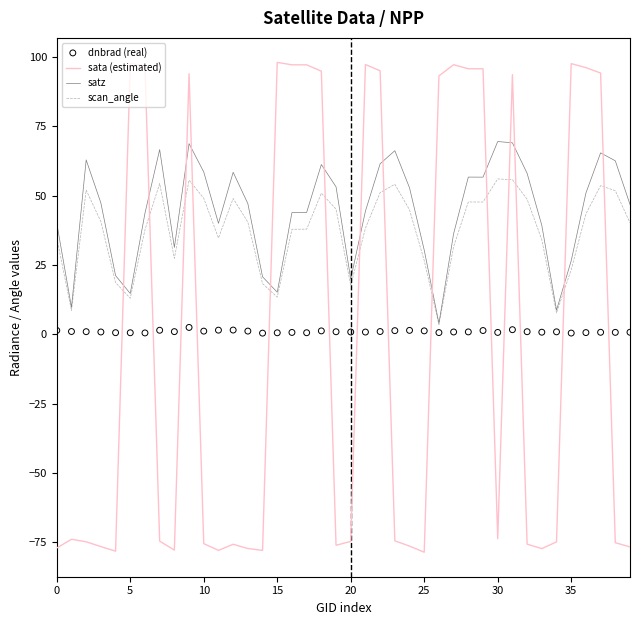

Which series contains the lowest Y value?

sata (estimated)